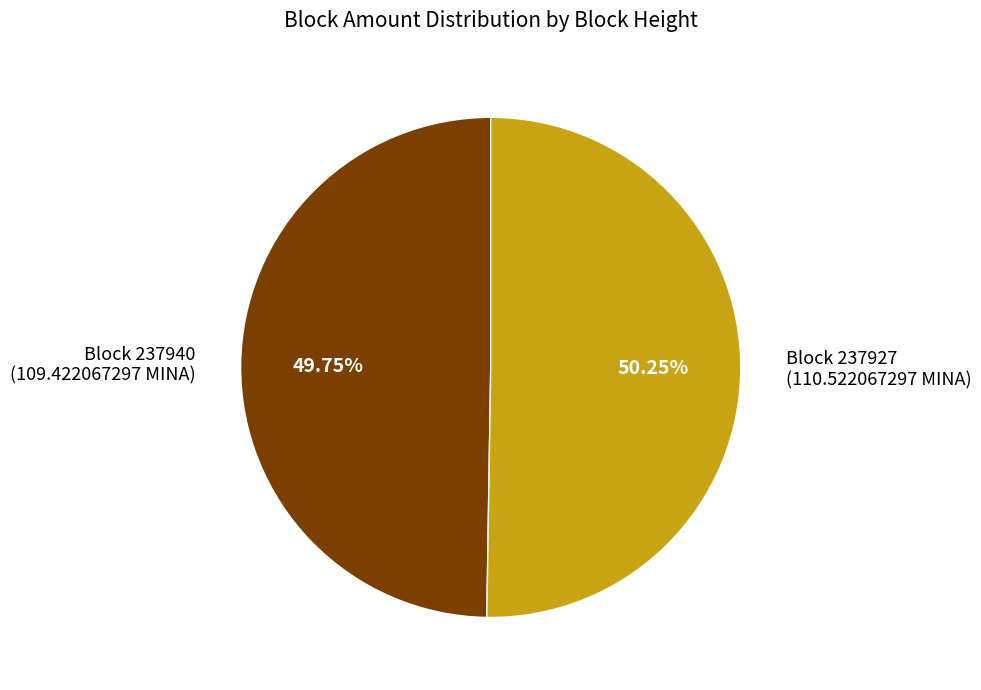

Is there any slice that represents more than half of the pie?

Yes